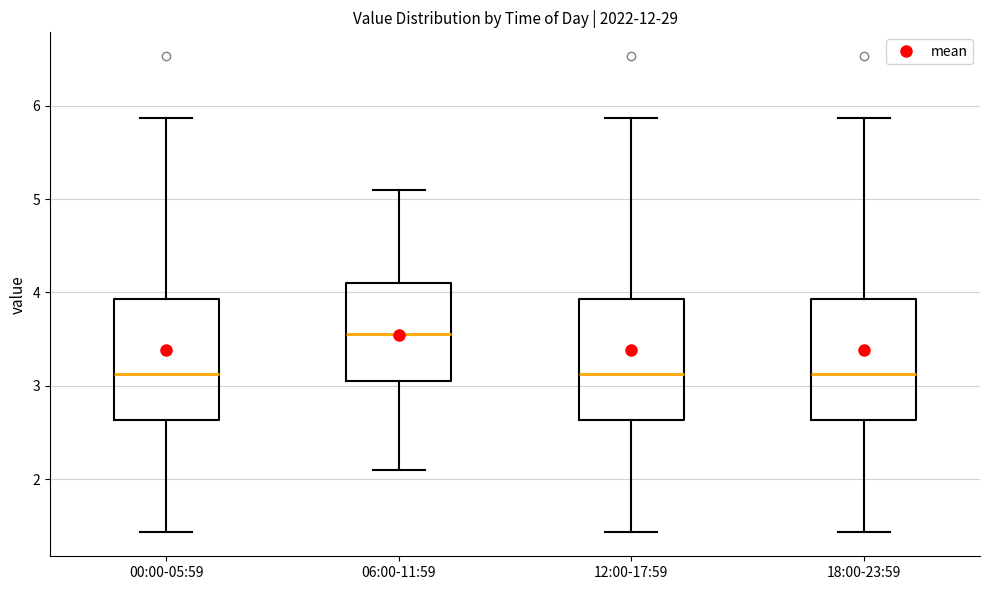

Reading left to right, transcribe this box plot: for each box, give where its median line is, the range the box spans, and where its two whiskers end, as read against the y-axis. The values are not printed on the chart, so give them approximately, as read against the axis.

00:00-05:59: median 3.1, box 2.6 to 3.9, whiskers 1.4 to 5.9
06:00-11:59: median 3.6, box 3.1 to 4.1, whiskers 2.1 to 5.1
12:00-17:59: median 3.1, box 2.6 to 3.9, whiskers 1.4 to 5.9
18:00-23:59: median 3.1, box 2.6 to 3.9, whiskers 1.4 to 5.9